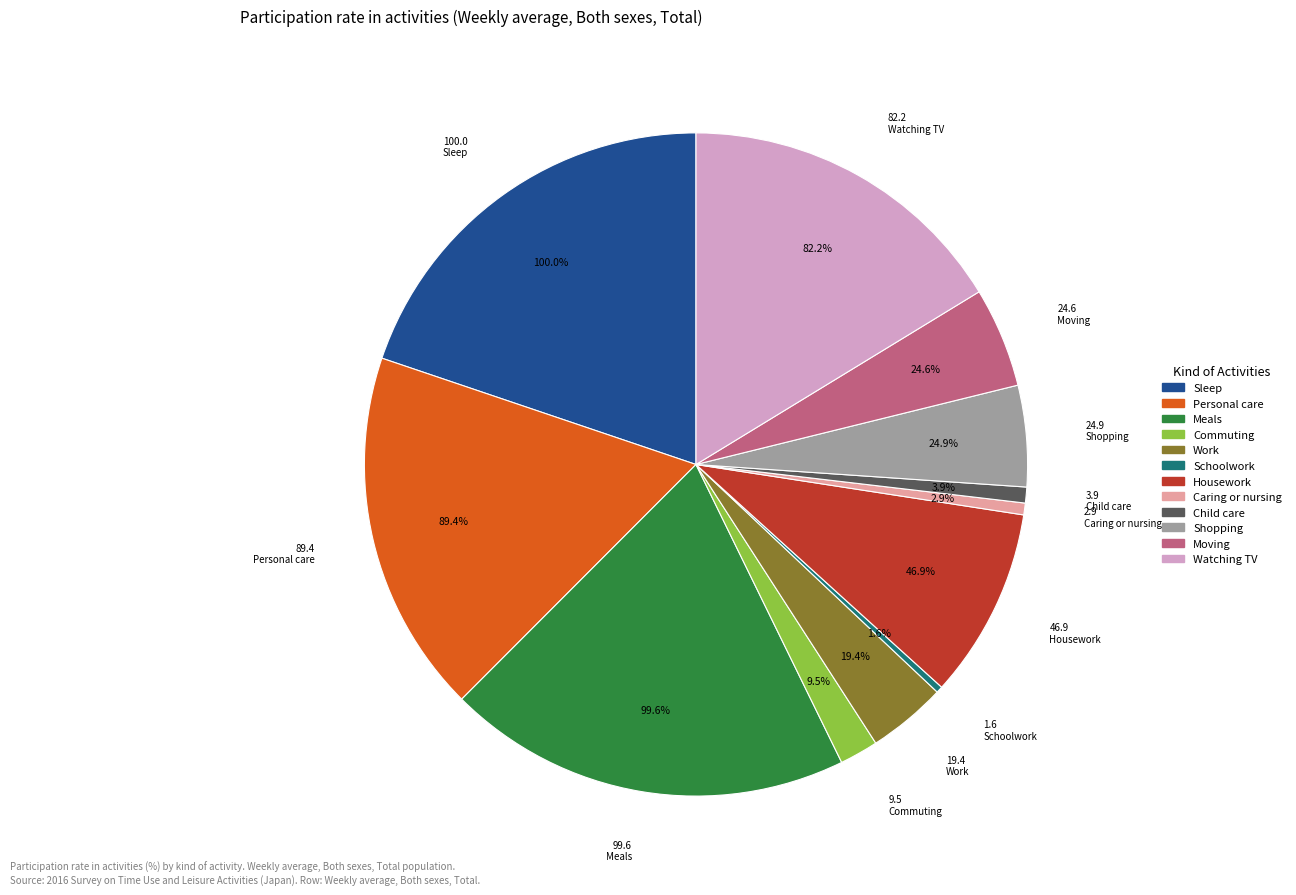

Does Work represent more than half of the total?

No